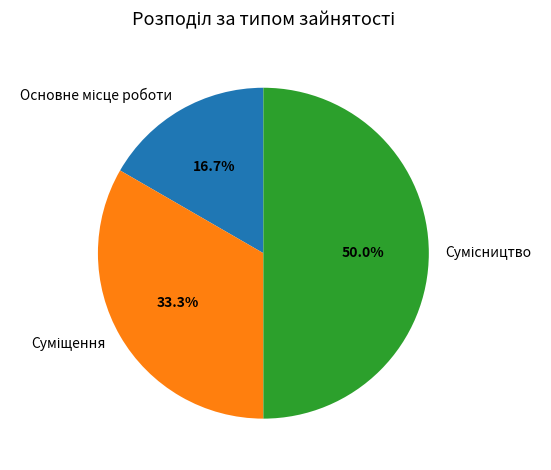

What is the smallest slice in the pie chart?

Основне місце роботи